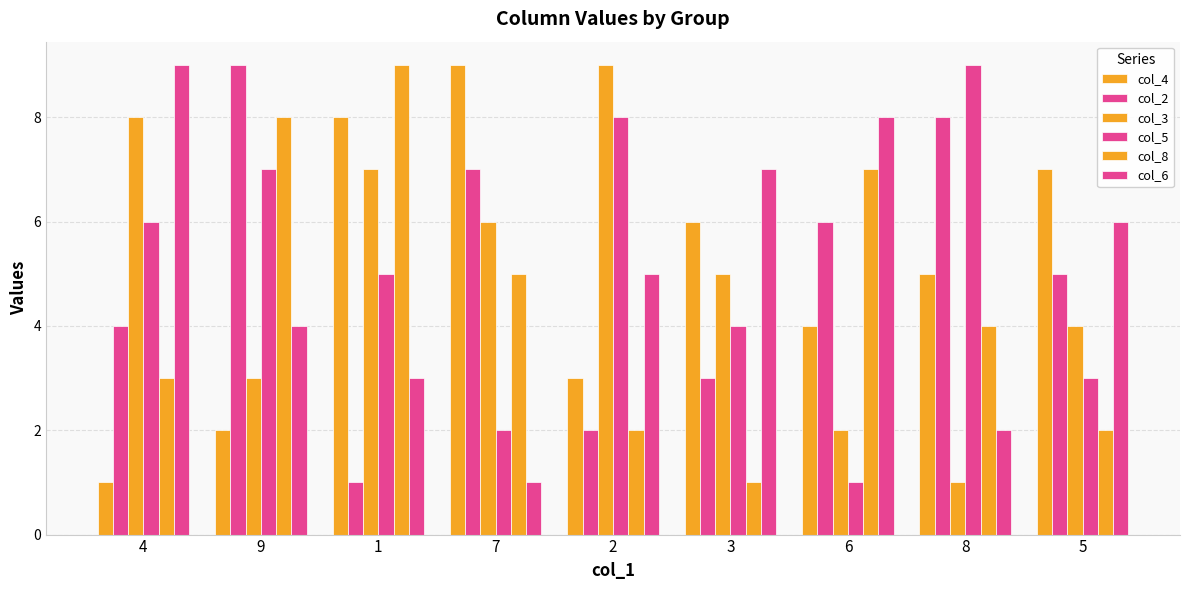

What is the difference between the maximum and minimum values in the col_3 series?

8